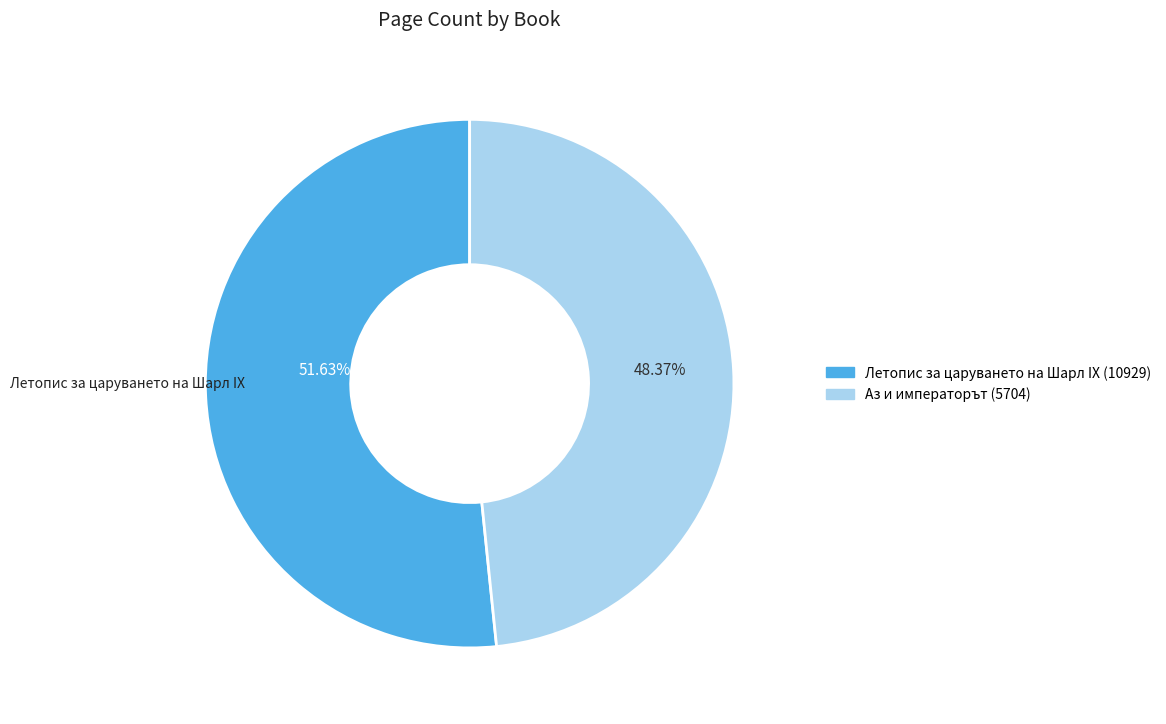

To the nearest percent, what is the average slice percentage?

50%